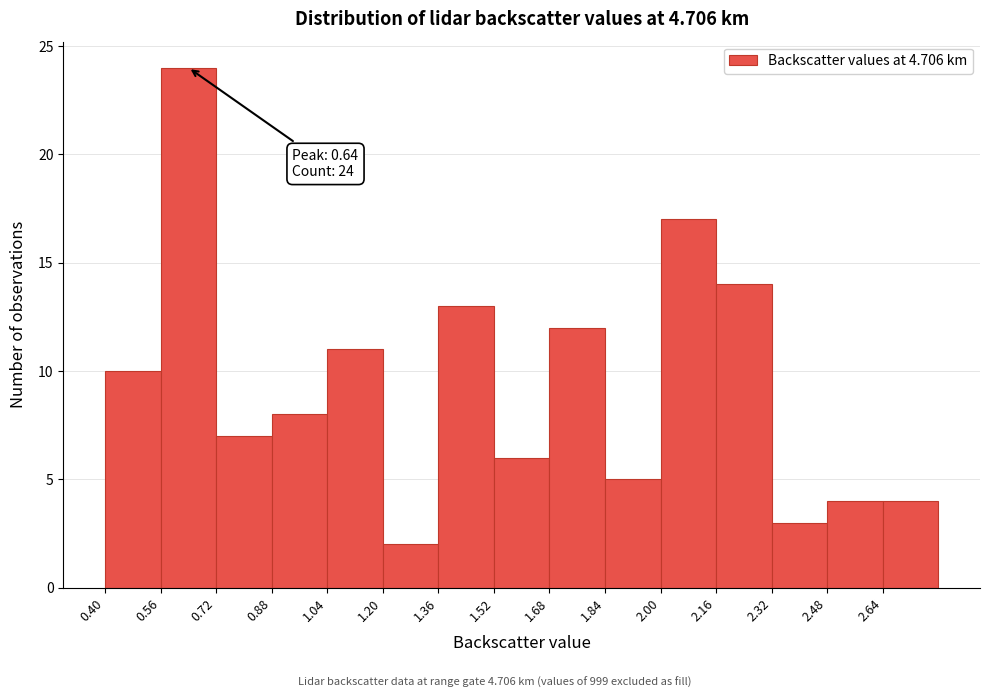

Over which range of the x-axis is the bar tallest?

0.56 to 0.72